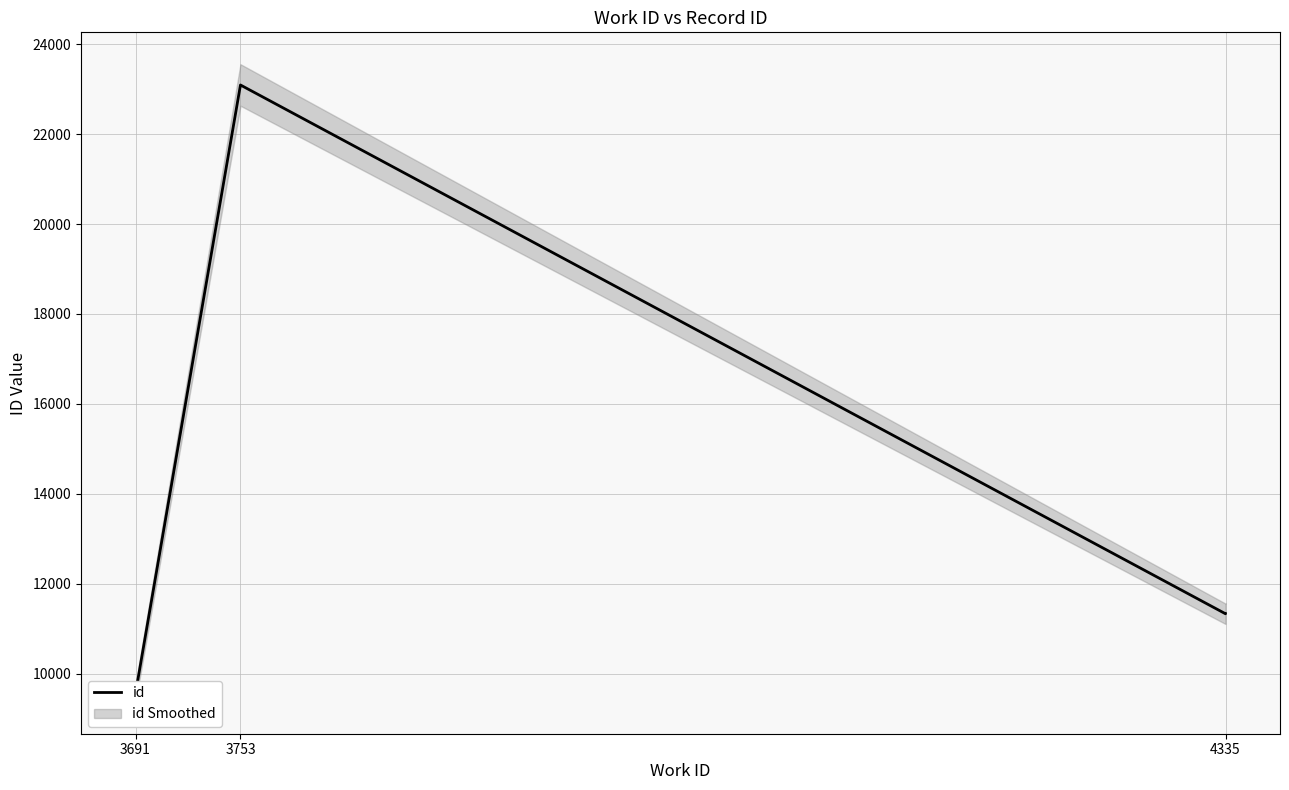

How many interior local peaks (higher than both neighbors) does the data have?

1